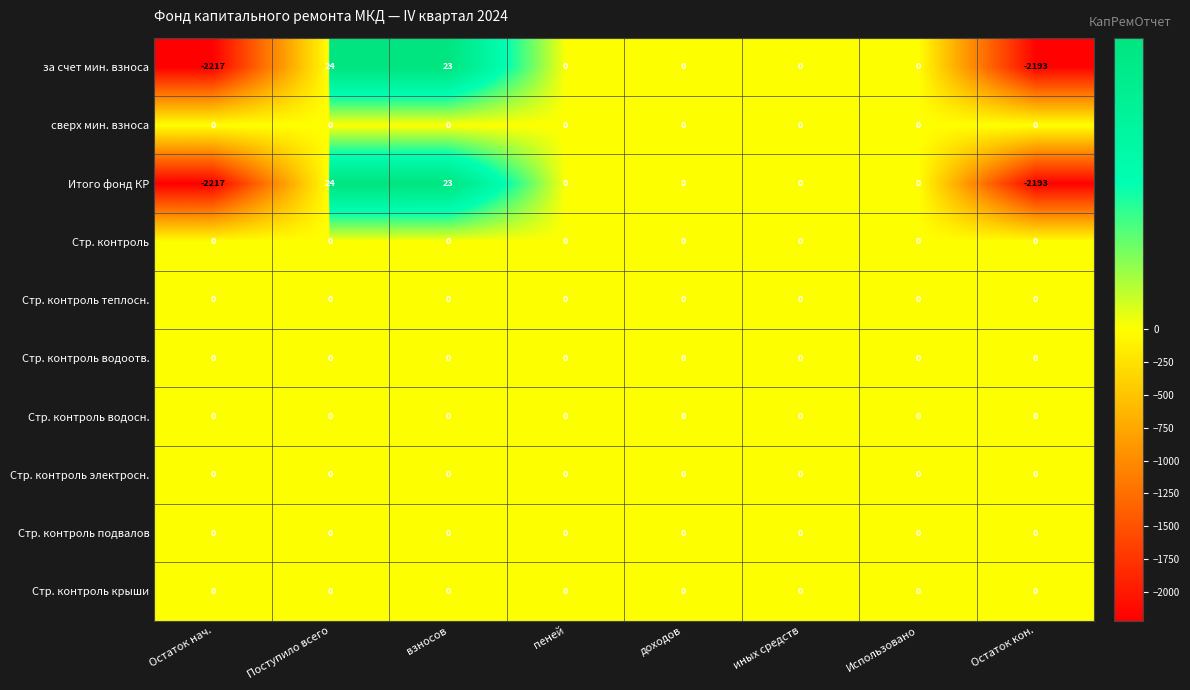

Which label corresponds to the largest value in the chart?

Поступило всего